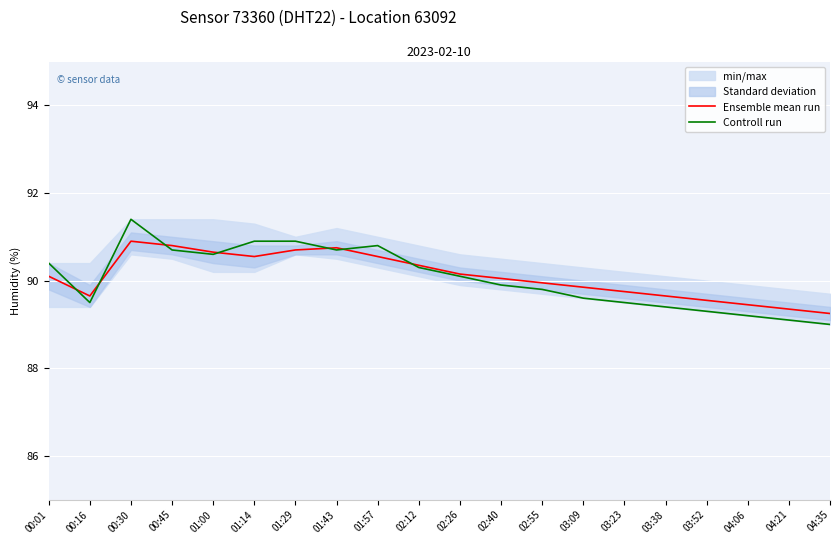

True or false: Controll run has a value of 51.0 at 01:14.

False